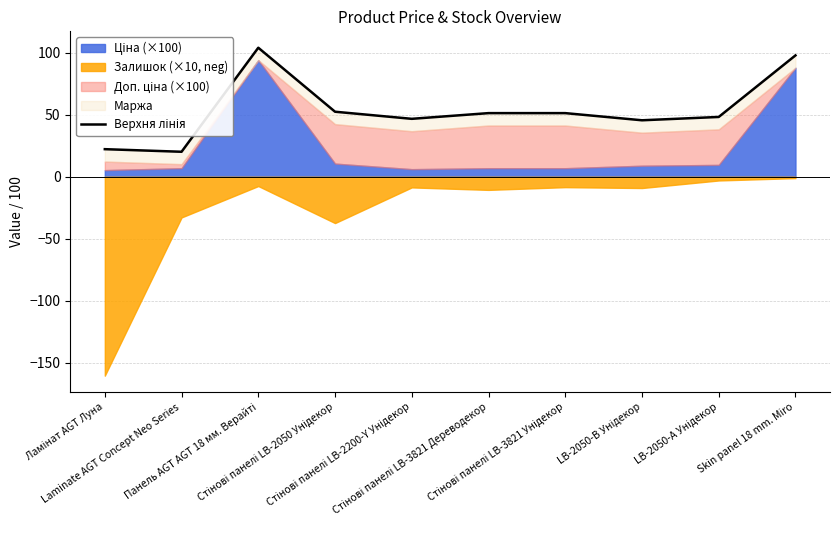

Is it true that the value at Laminate AGT Concept Neo Series is 30.4?

False